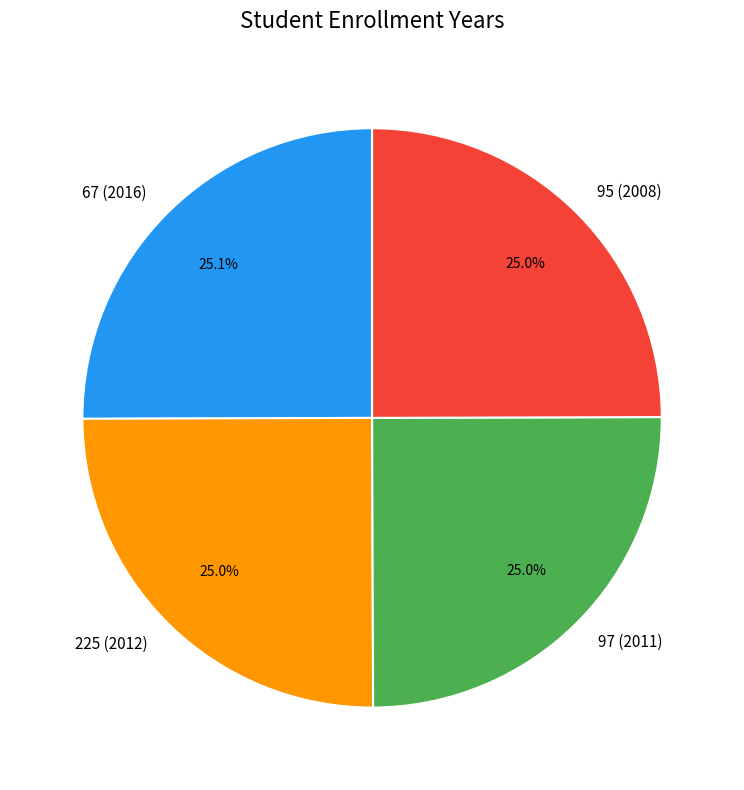

Does 225 (2012) represent more than half of the total?

No